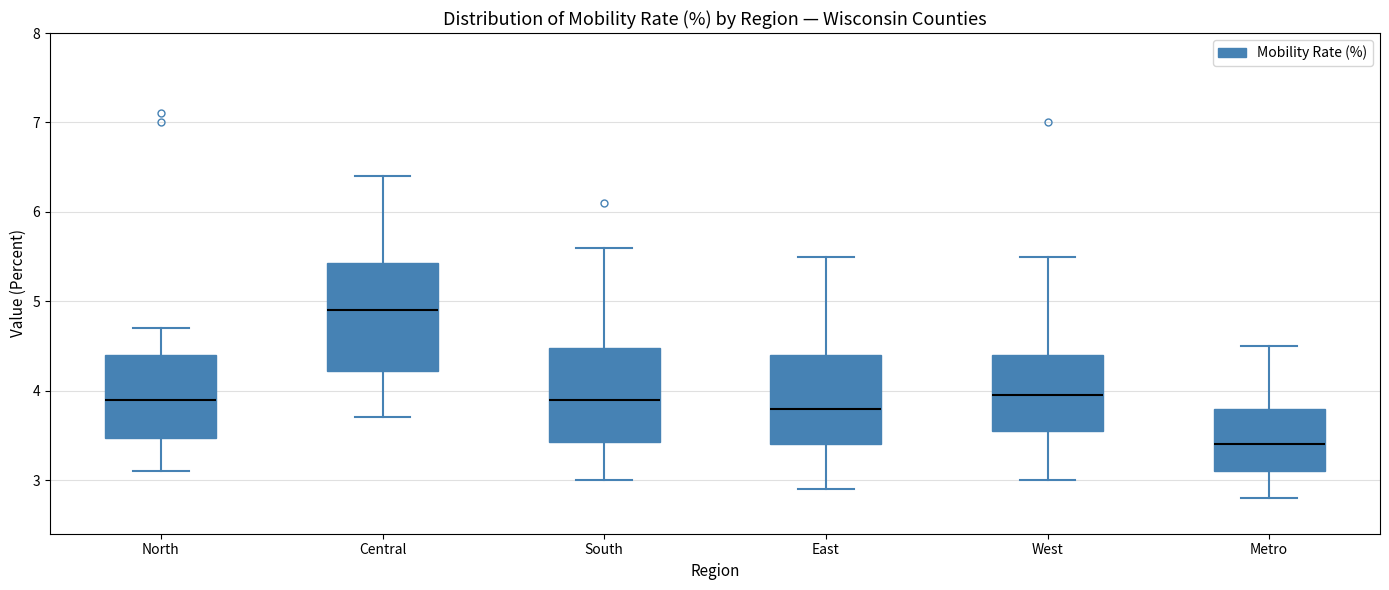

Reading left to right, transcribe this box plot: for each box, give where its median line is, the range the box spans, and where its two whiskers end, as read against the y-axis. The values are not printed on the chart, so give them approximately, as read against the axis.

North: median 3.9, box 3.5 to 4.4, whiskers 3.1 to 4.7
Central: median 4.9, box 4.2 to 5.4, whiskers 3.7 to 6.4
South: median 3.9, box 3.4 to 4.5, whiskers 3.0 to 5.6
East: median 3.8, box 3.4 to 4.4, whiskers 2.9 to 5.5
West: median 4.0, box 3.6 to 4.4, whiskers 3.0 to 5.5
Metro: median 3.4, box 3.1 to 3.8, whiskers 2.8 to 4.5